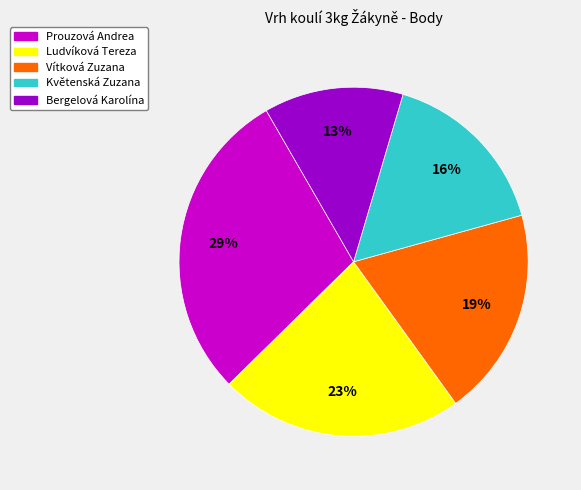

Between Květenská Zuzana and Vítková Zuzana, which is larger?

Vítková Zuzana